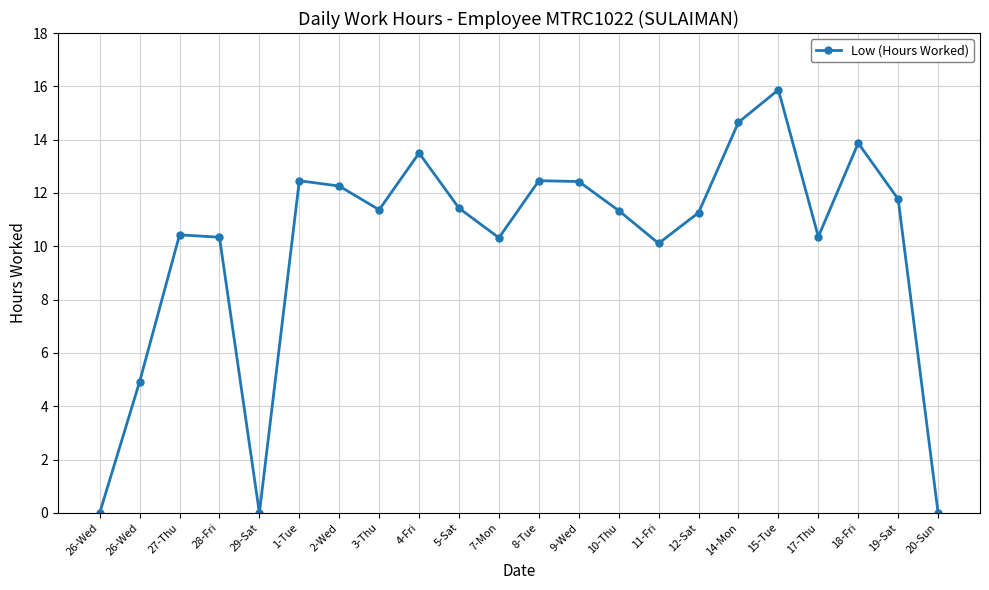

How many categories are shown in the chart?

22